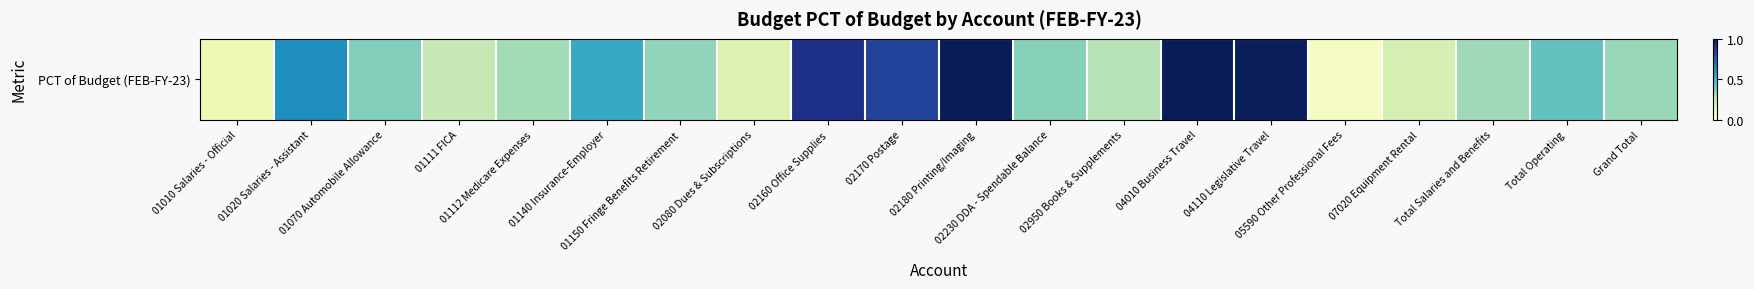

Rank the categories by value from lowest to highest.

05590 Other Professional Fees, 01010 Salaries - Official, 02080 Dues & Subscriptions, 07020 Equipment Rental, 01111 FICA, 02950 Books & Supplements, 01112 Medicare Expenses, Total Salaries and Benefits, Grand Total, 01150 Fringe Benefits Retirement, 02230 DDA - Spendable Balance, 01070 Automobile Allowance, Total Operating, 01140 Insurance-Employer, 01020 Salaries - Assistant, 02170 Postage, 02160 Office Supplies, 04110 Legislative Travel, 02180 Printing/Imaging, 04010 Business Travel